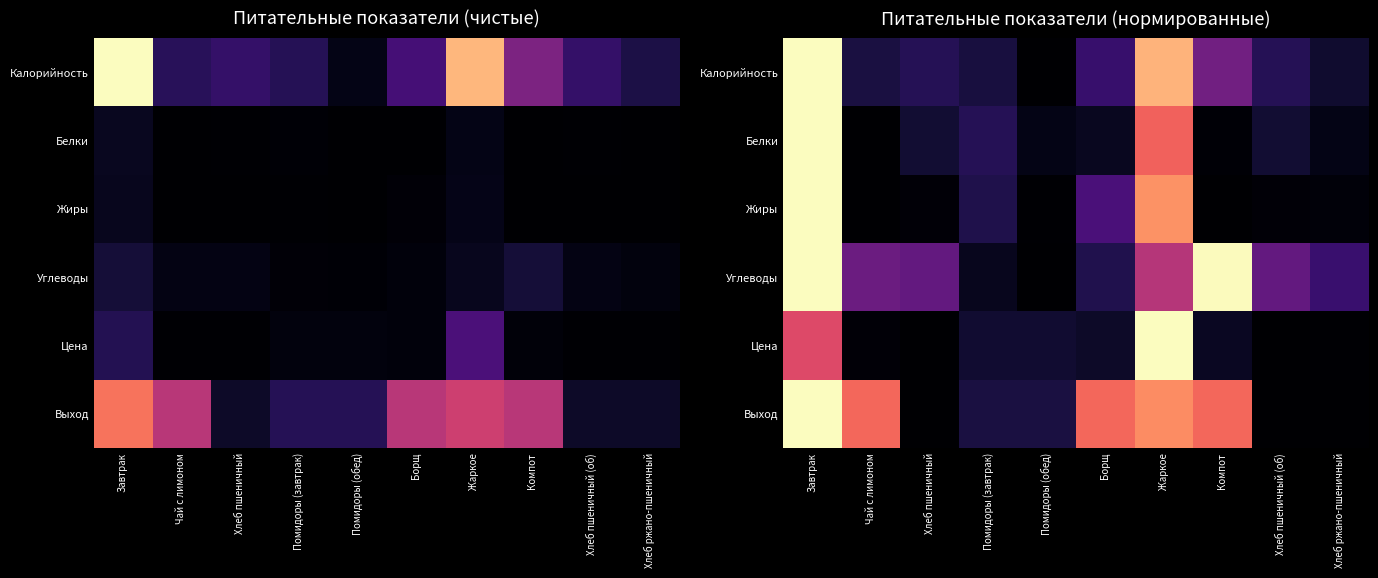

Which has a higher value, Хлеб ржано-пшеничный or Компот?

Компот